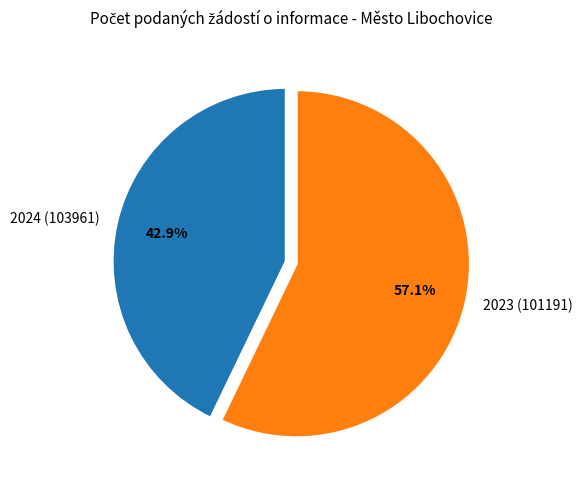

True or false: 2024 (103961) accounts for 52% of the total.

False